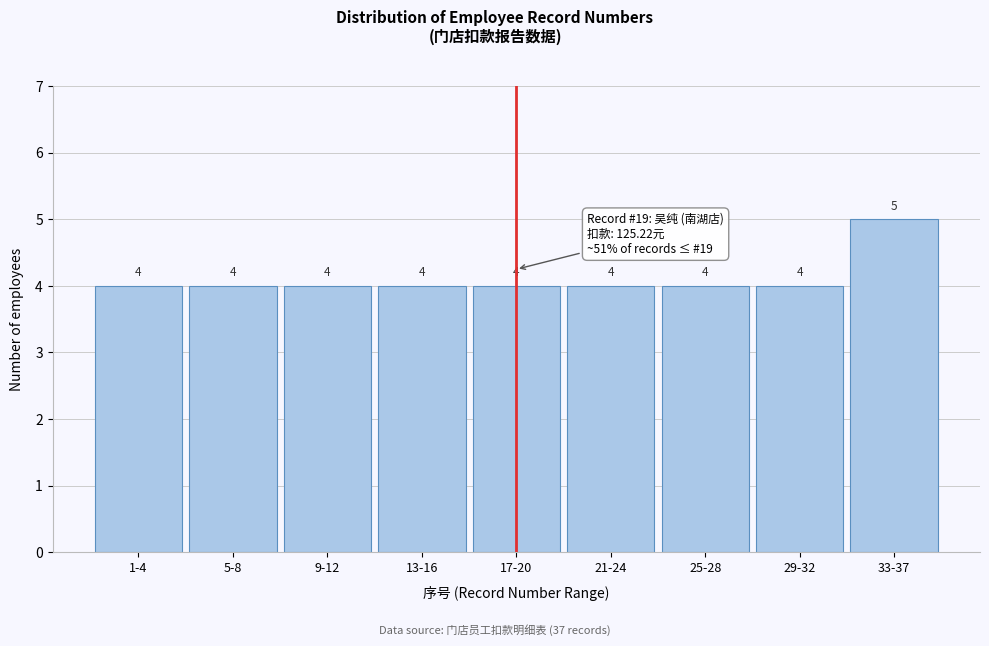

Reading left to right, transcribe all the data shown in this chart.

1-4=4	5-8=4	9-12=4	13-16=4	17-20=4	21-24=4	25-28=4	29-32=4	33-37=5